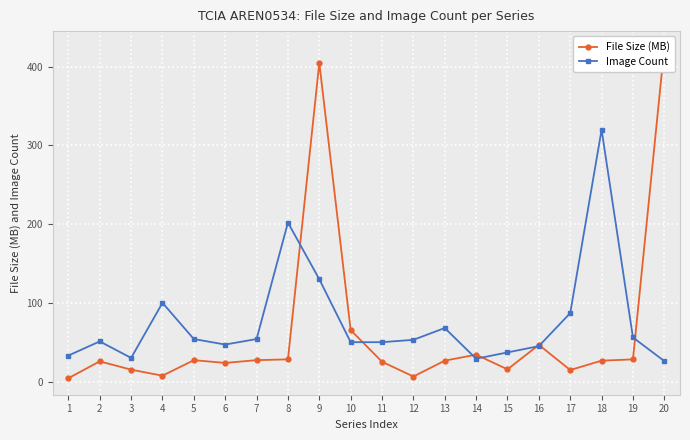

What is the total value across all series at 8?

230.2